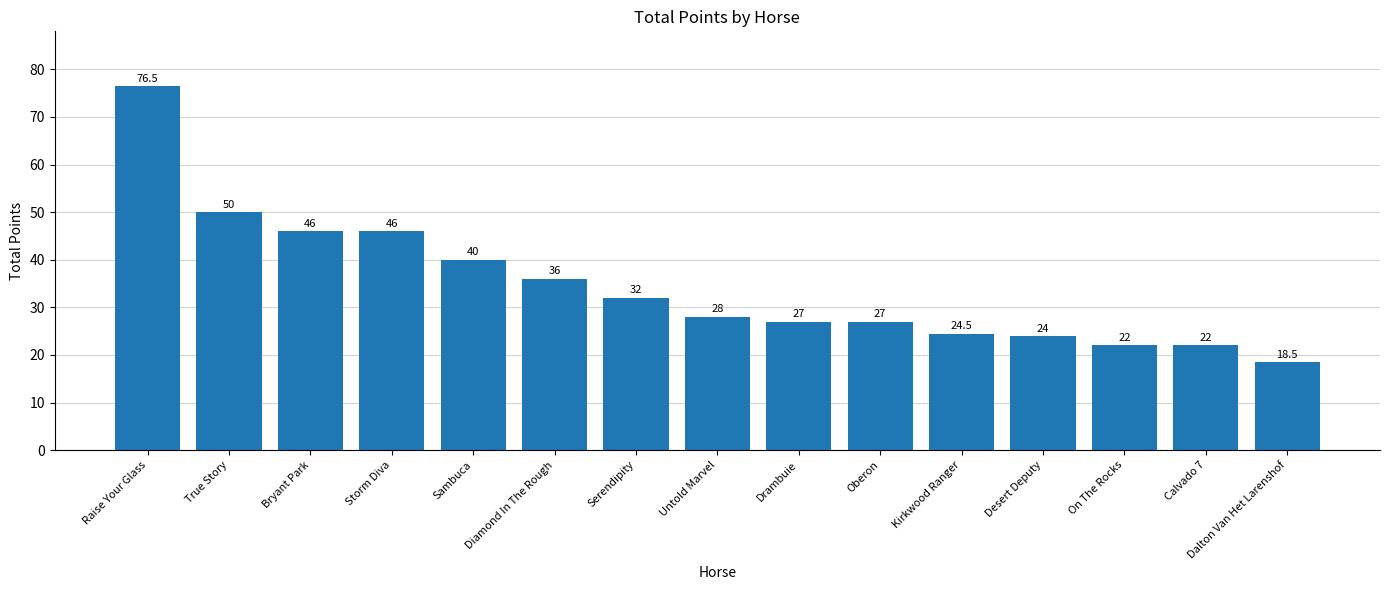

What is the difference between the maximum and minimum values?

58.0